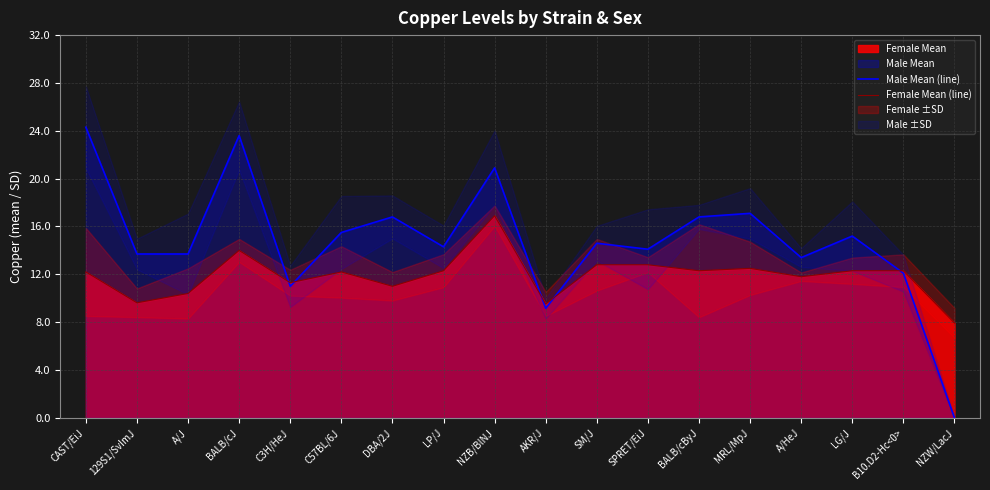

What is the difference between the second highest and minimum values in the Male Mean (line) series?

23.6